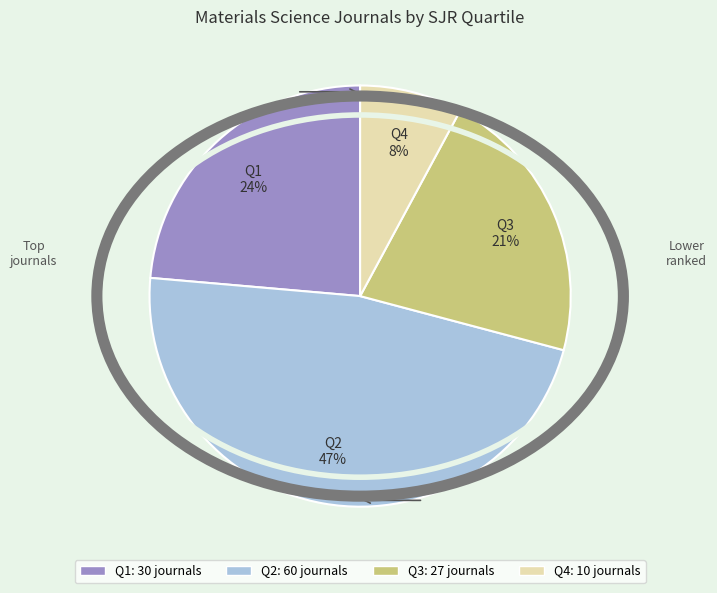

Is it true that Q1 is 24% of the pie?

True